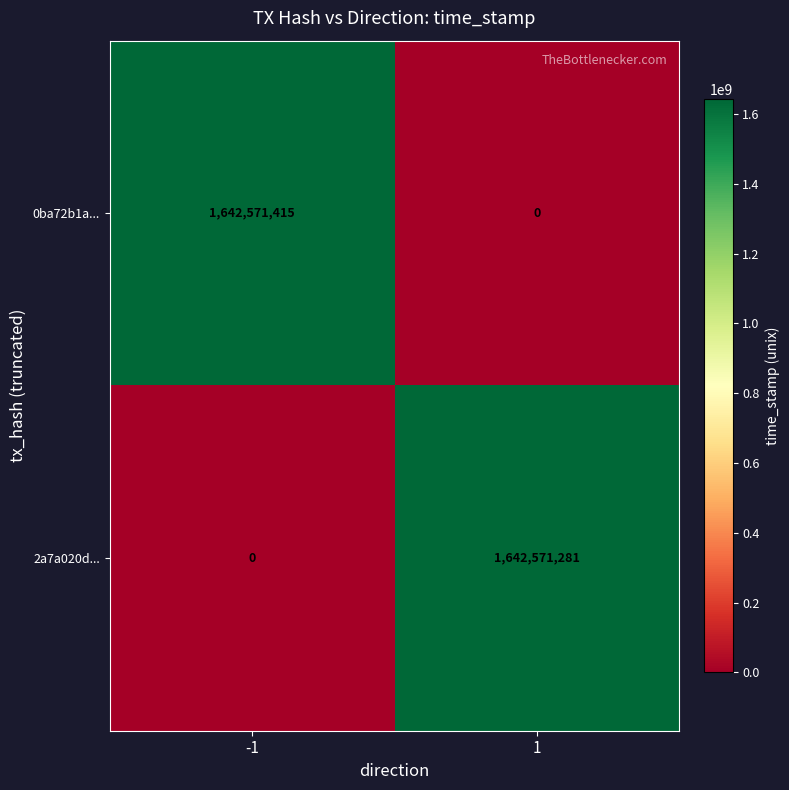

What is the average value of the 0ba72b1a... series?

821285708